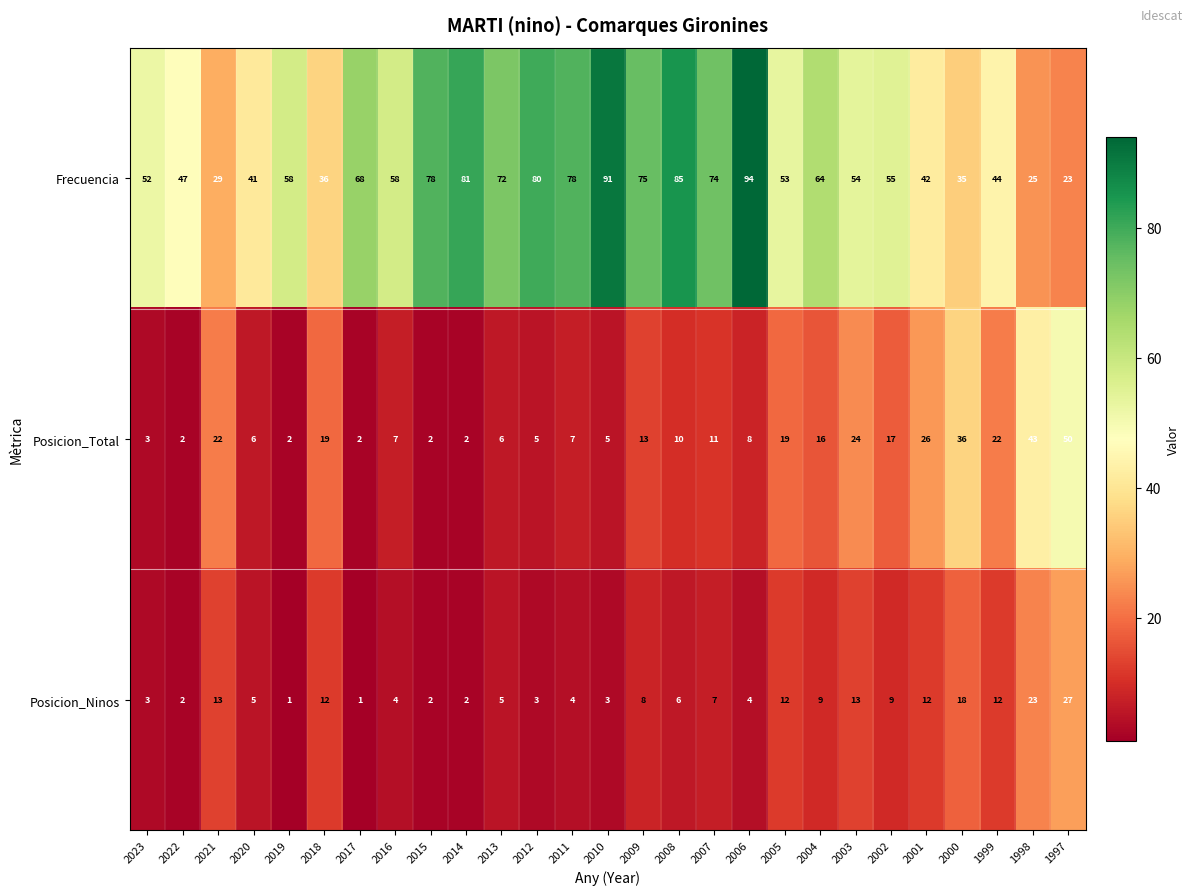

What is the difference between the Frecuencia values at 2008 and 2003?

31